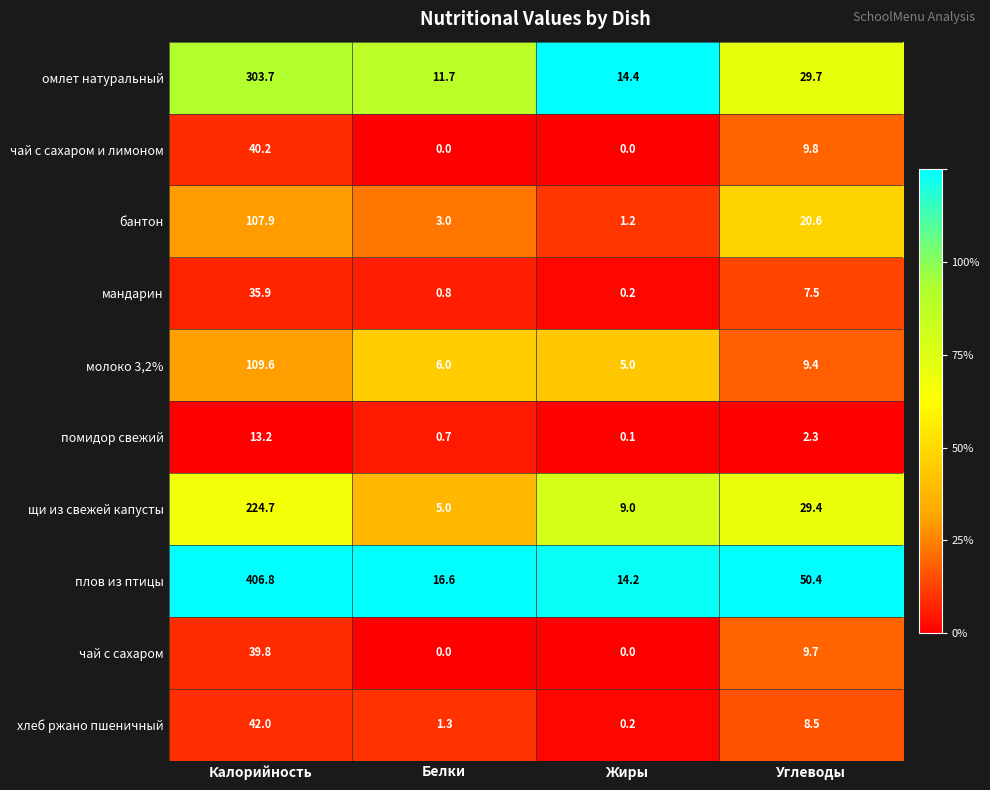

At which label is чай с сахаром closest to 19?

Углеводы